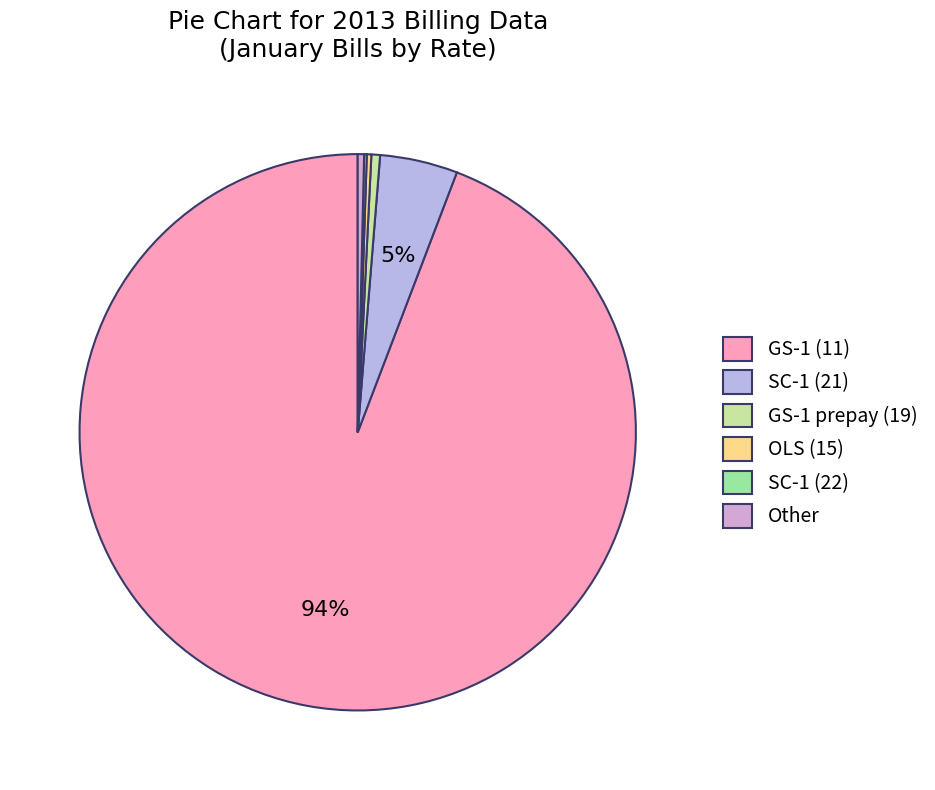

Is there any slice that represents more than half of the pie?

Yes